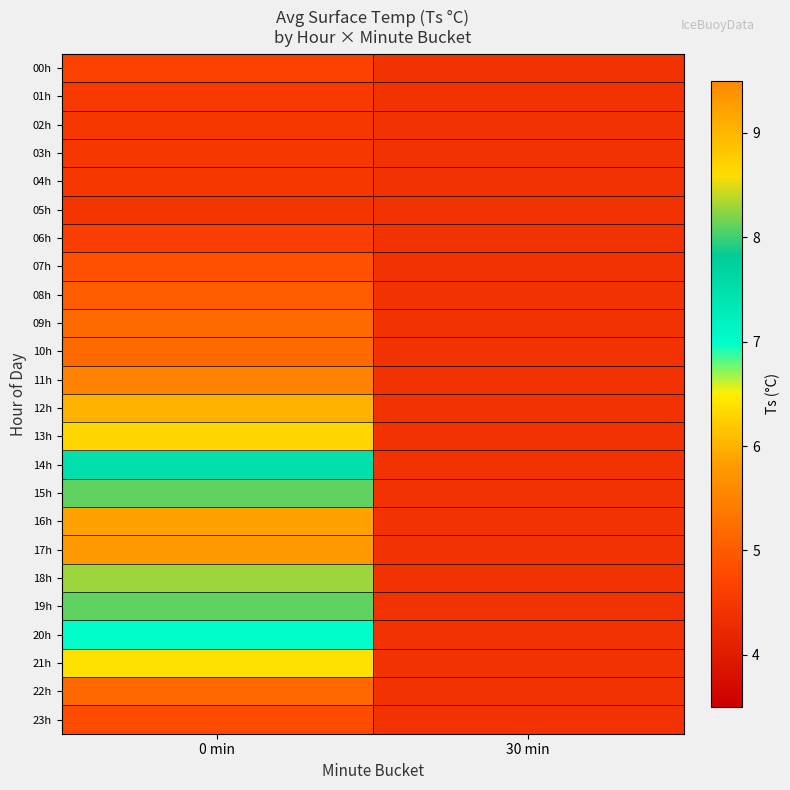

Reading right to left, transcribe all the data shown in this chart.

00h: 30 min=4.4	0 min=4.6
01h: 30 min=4.4	0 min=4.5
02h: 30 min=4.4	0 min=4.5
03h: 30 min=4.4	0 min=4.5
04h: 30 min=4.4	0 min=4.5
05h: 30 min=4.4	0 min=4.4
06h: 30 min=4.4	0 min=4.6
07h: 30 min=4.4	0 min=4.8
08h: 30 min=4.4	0 min=5.0
09h: 30 min=4.4	0 min=5.2
10h: 30 min=4.4	0 min=5.2
11h: 30 min=4.4	0 min=5.5
12h: 30 min=4.4	0 min=6.0
13h: 30 min=4.4	0 min=6.3
14h: 30 min=4.4	0 min=7.5
15h: 30 min=4.4	0 min=8.1
16h: 30 min=4.4	0 min=9.2
17h: 30 min=4.4	0 min=9.3
18h: 30 min=4.4	0 min=8.3
19h: 30 min=4.4	0 min=8.1
20h: 30 min=4.4	0 min=7.0
21h: 30 min=4.4	0 min=6.4
22h: 30 min=4.4	0 min=5.2
23h: 30 min=4.4	0 min=4.8